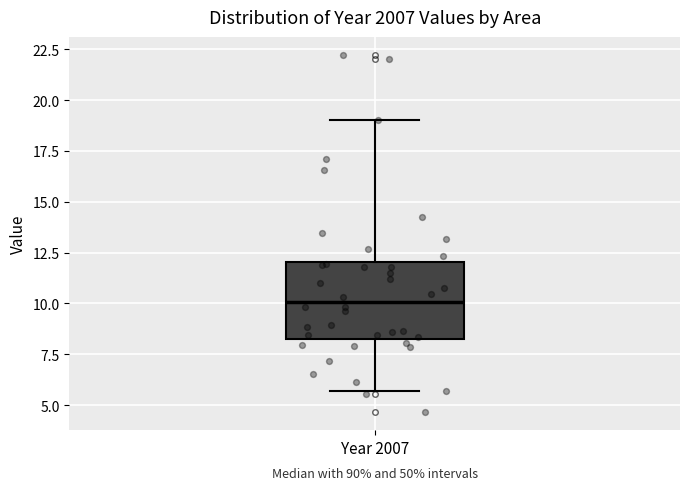

Read this box plot against the y-axis: the position of the median line, the range covered by the box, and the ends of both whiskers. The values are not printed on the chart, so give them approximately, as read against the axis.

median 10.0, box 8.5 to 12.0, whiskers 5.5 to 19.0